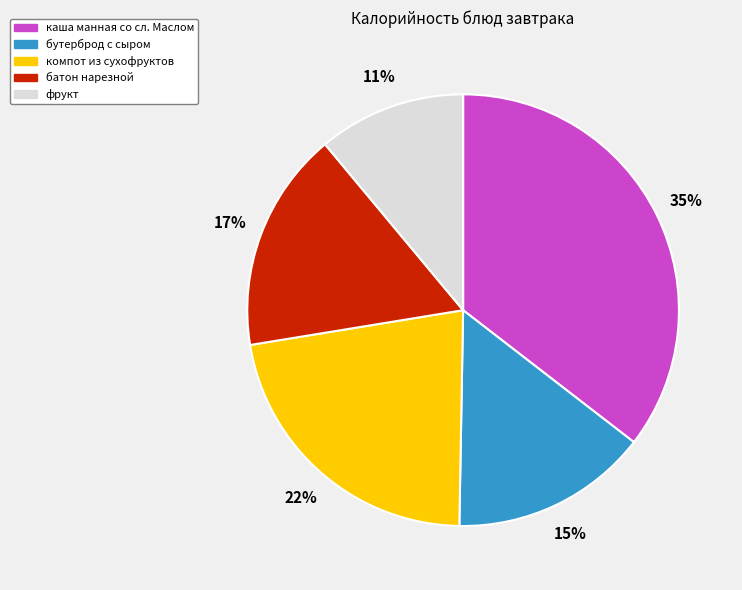

To the nearest percent, what is the difference between the largest and smallest slice percentages?

24%